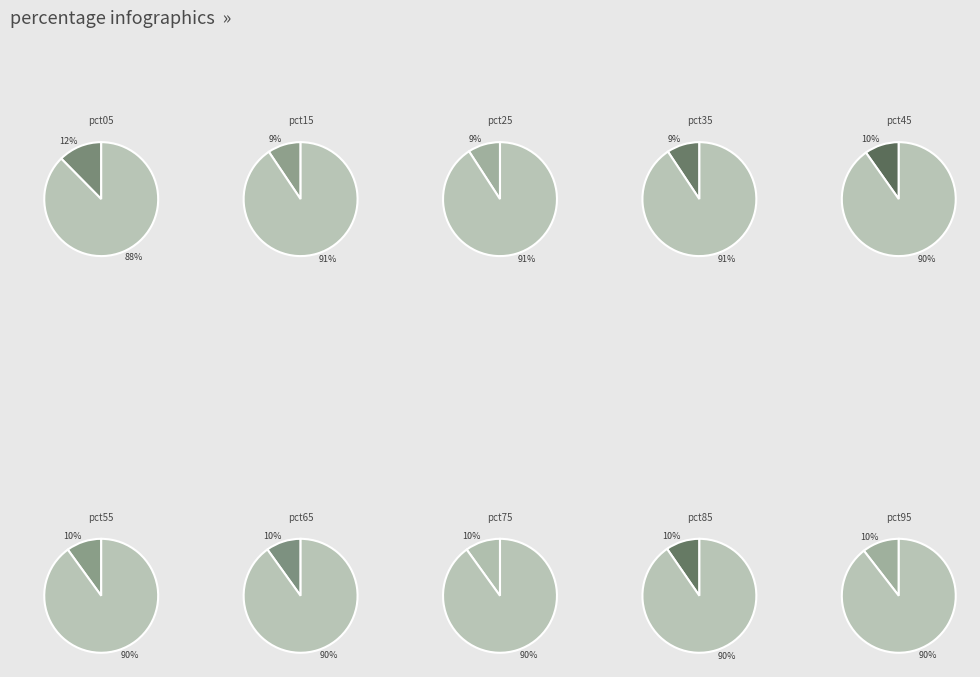

Rank the categories by value from lowest to highest.

pct25, pct35, pct15, pct85, pct45, pct65, pct75, pct55, pct95, pct05